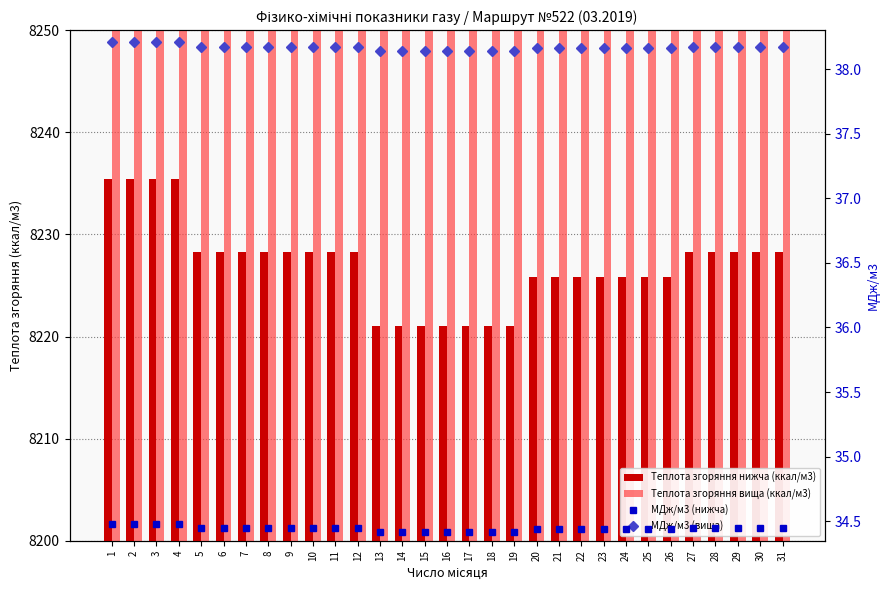

What is the value of the Теплота згоряння вища (ккал/м3) bar at the 5th from the left?

9116.7